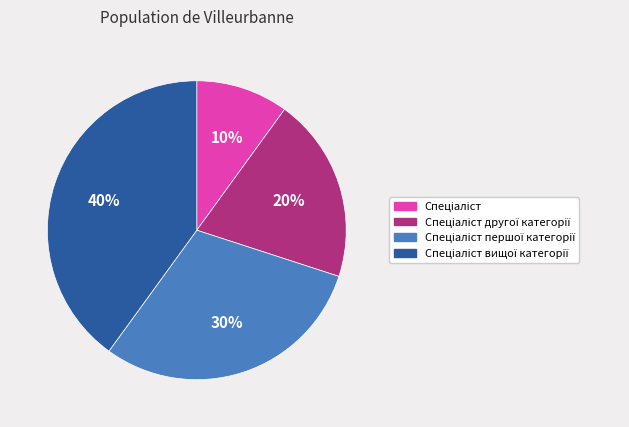

Is there any slice that represents more than half of the pie?

No